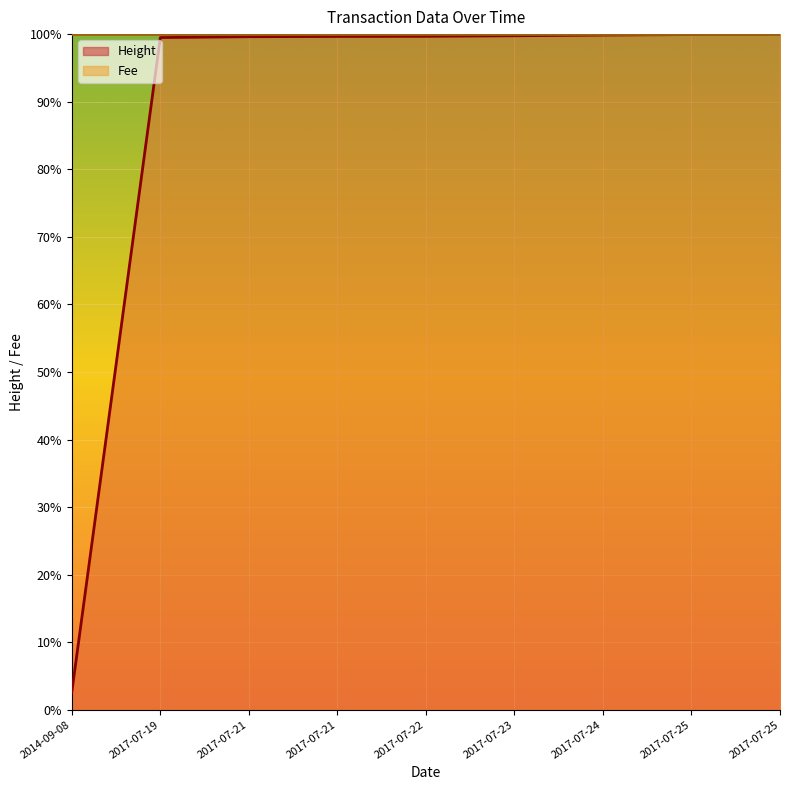

List the labels in order of value, smallest first.

2014-09-08, 2017-07-19, 2017-07-21, 2017-07-21, 2017-07-22, 2017-07-23, 2017-07-24, 2017-07-25, 2017-07-25